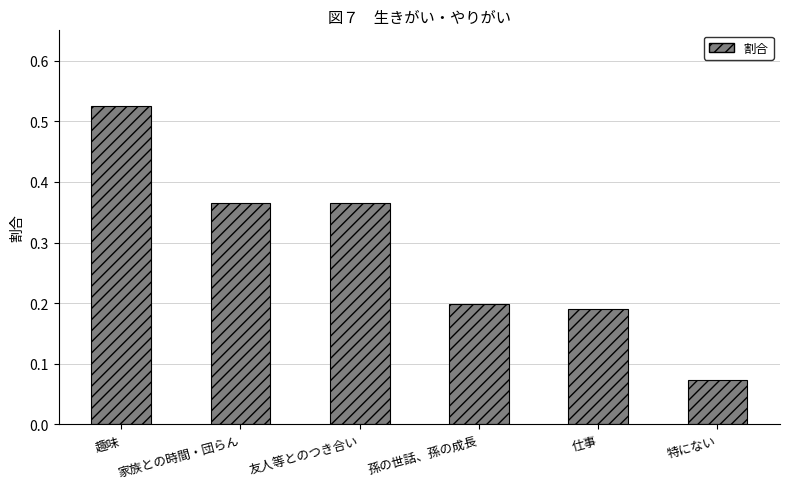

Which category has the highest value across all series?

趣味